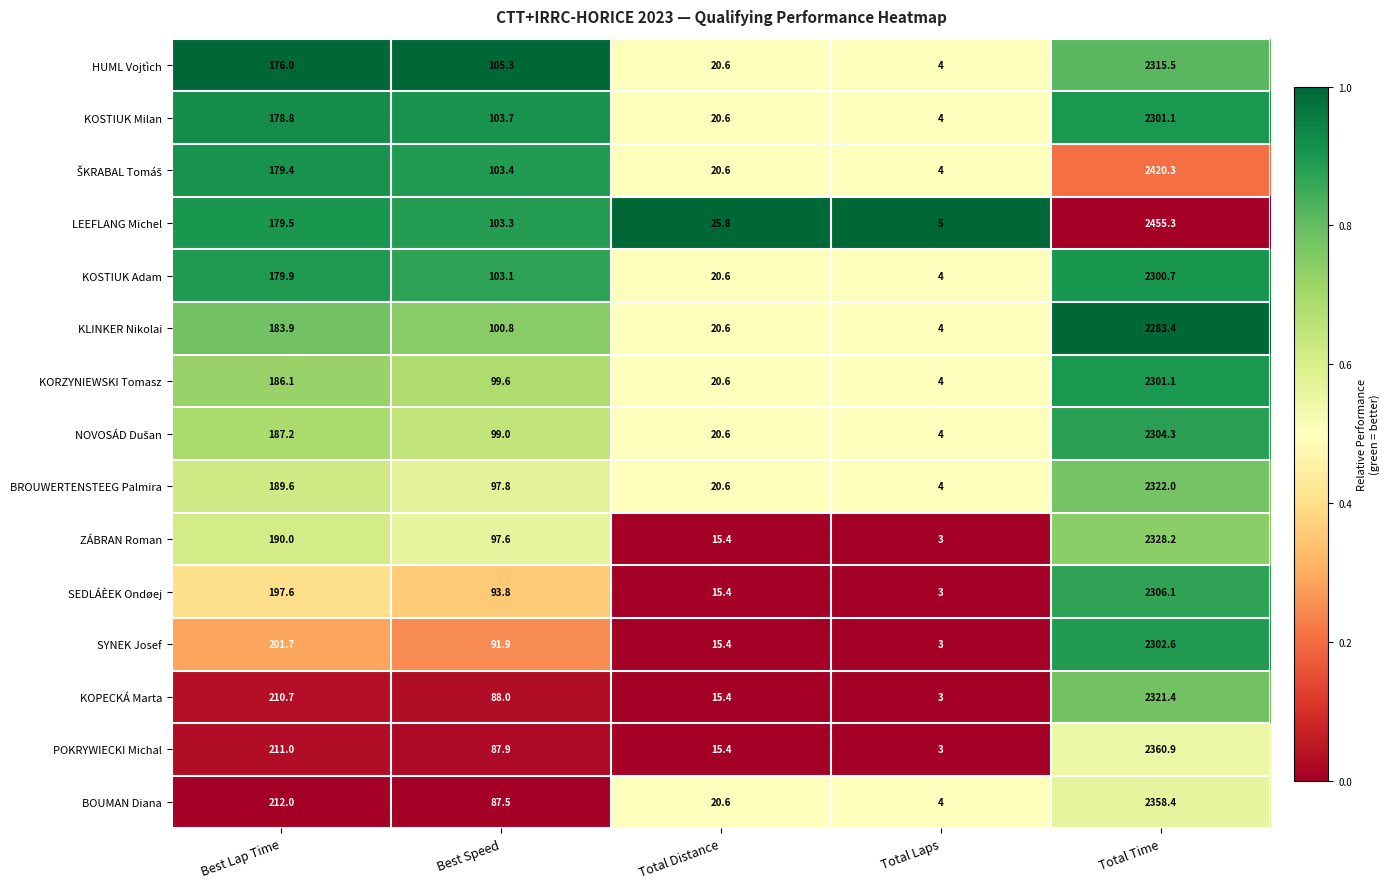

Which label corresponds to the largest value in the chart?

Total Time